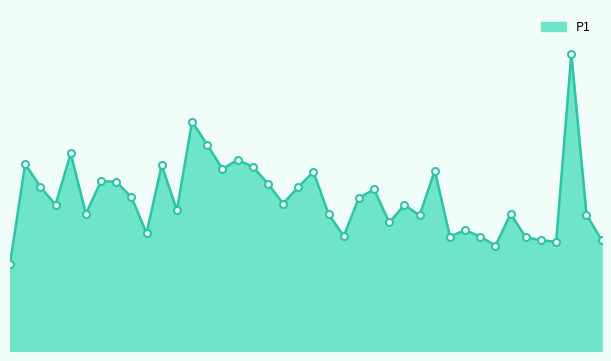

Where is the first local maximum?

03:53